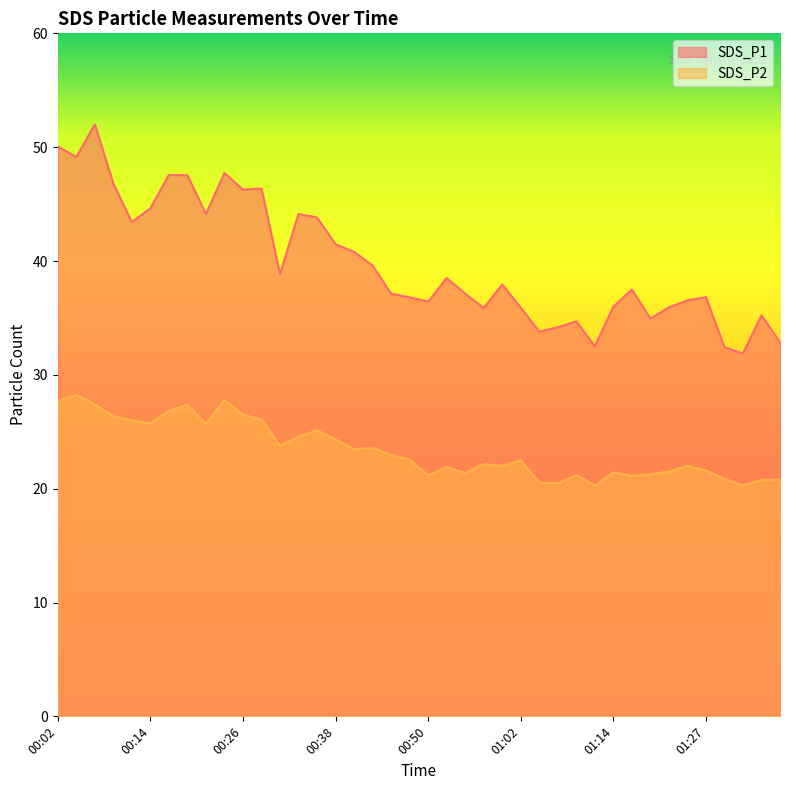

At which label does SDS_P1 first exceed 37?

00:02